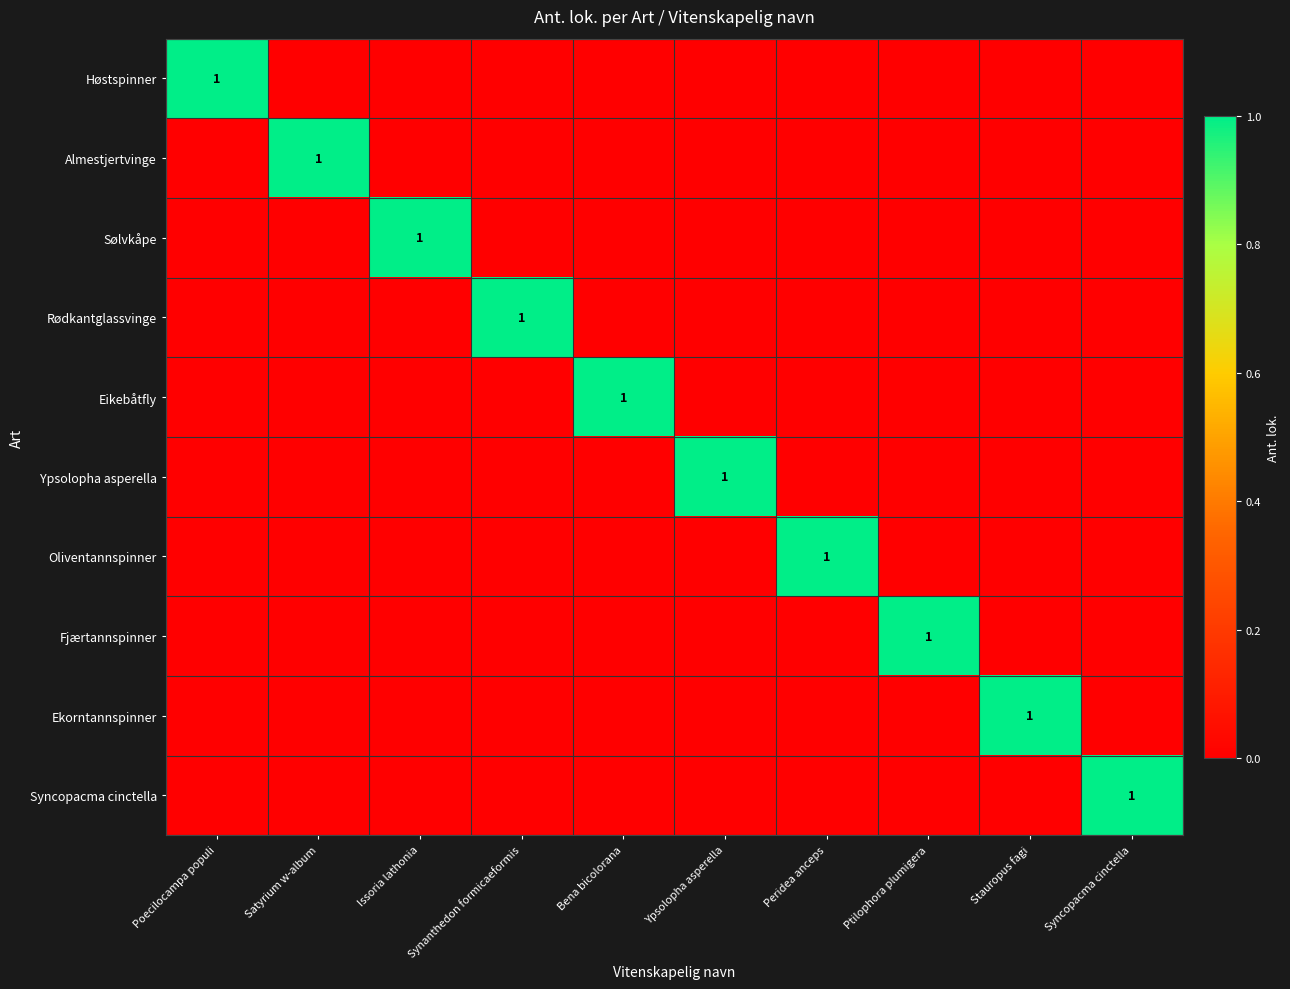

The value of Ekorntannspinner at Peridea anceps is 0. True or false?

True